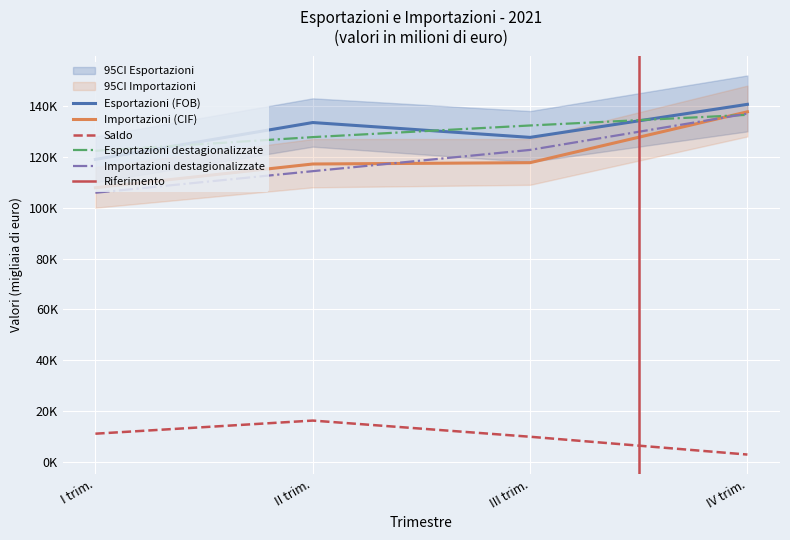

What is the label of the 2nd point from the right?

III trim.